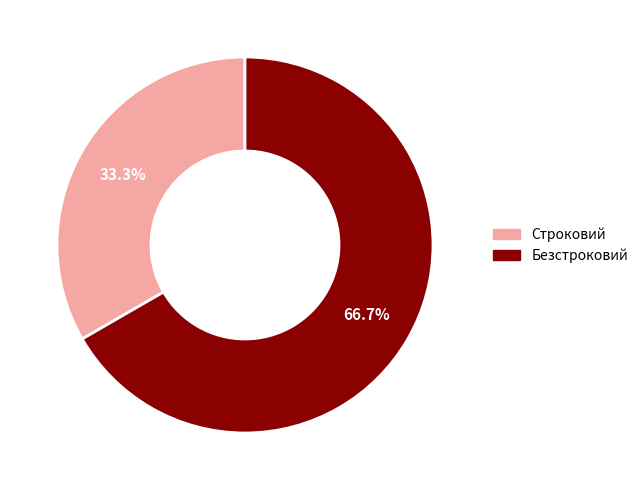

Which slice is the largest?

Безстроковий